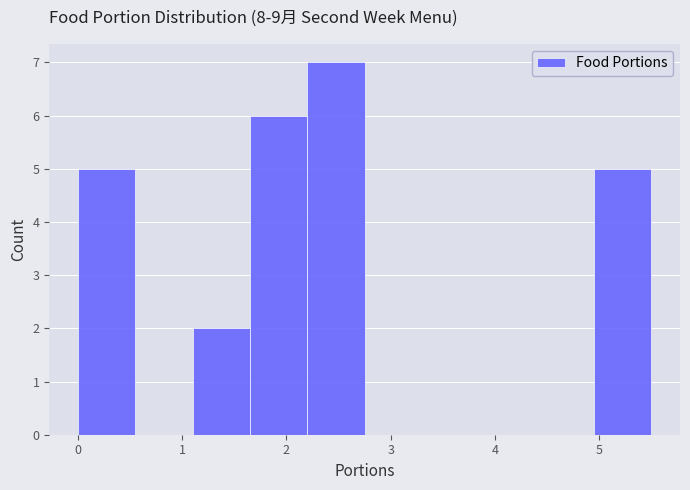

Which range on the x-axis has the tallest bar?

2.20 to 2.75